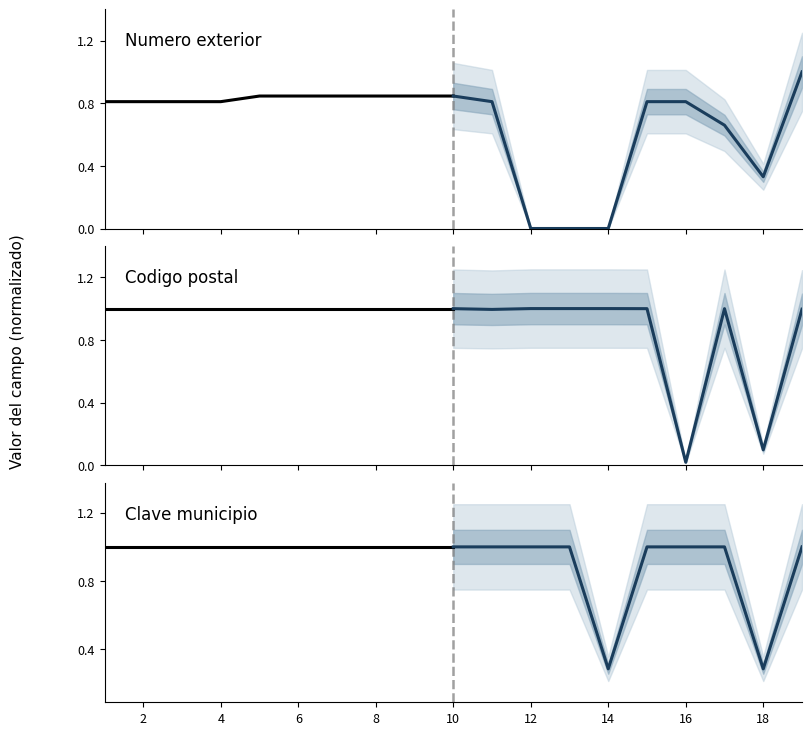

What is the value of the Clave municipio (projected) point at the 6th from the left?

1.0